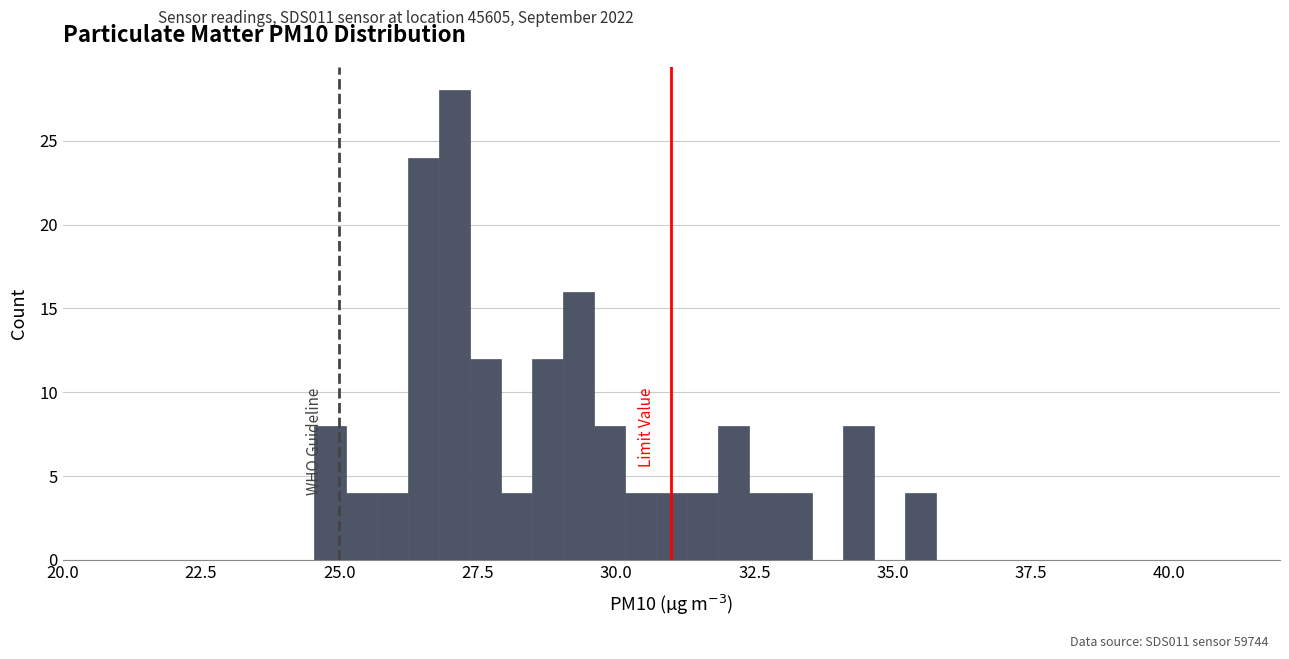

Read against the x-axis, roughly where is the centre of the tallest bar?

27.0